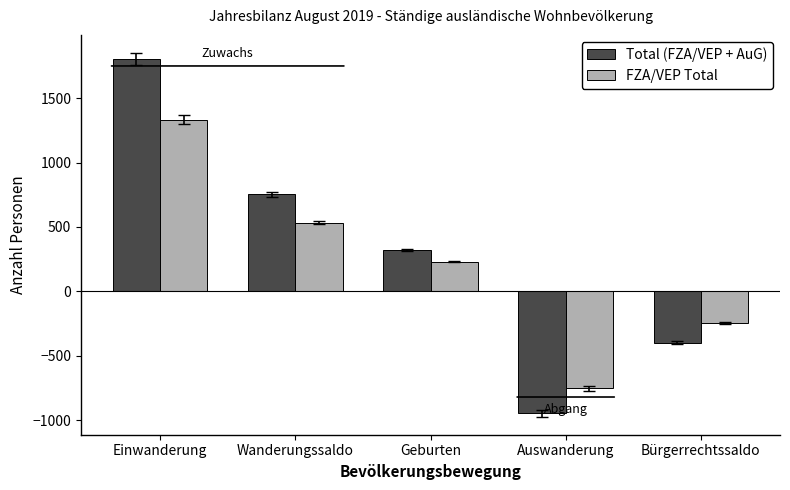

What is the label of the 3rd bar from the right?

Geburten